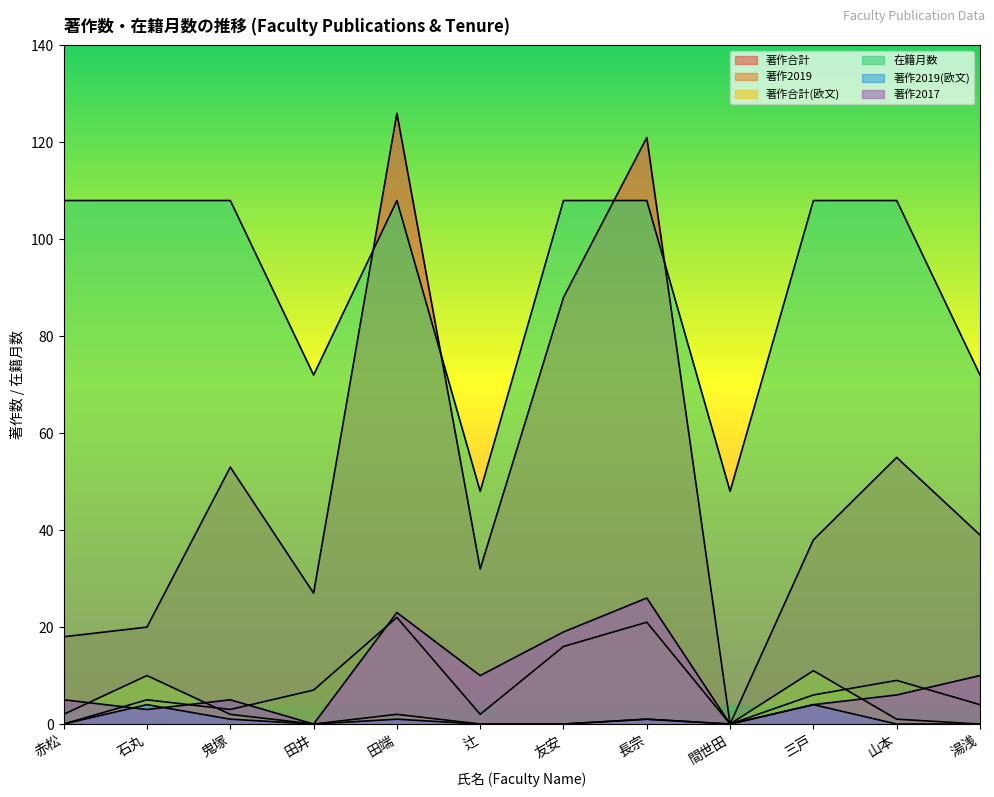

How many categories are shown in the chart?

12